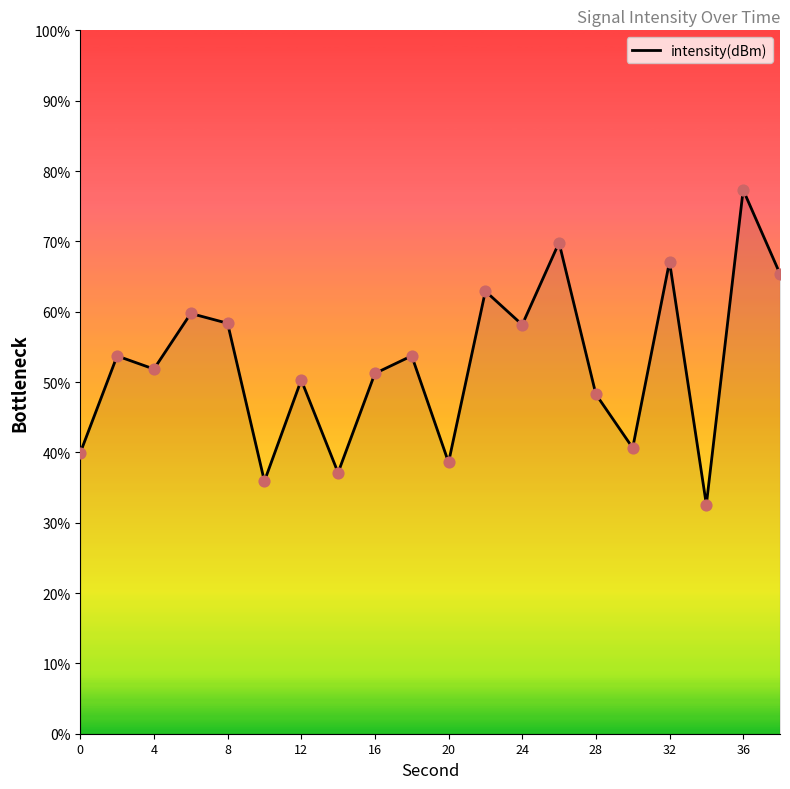

What is the smallest value displayed?

32.6